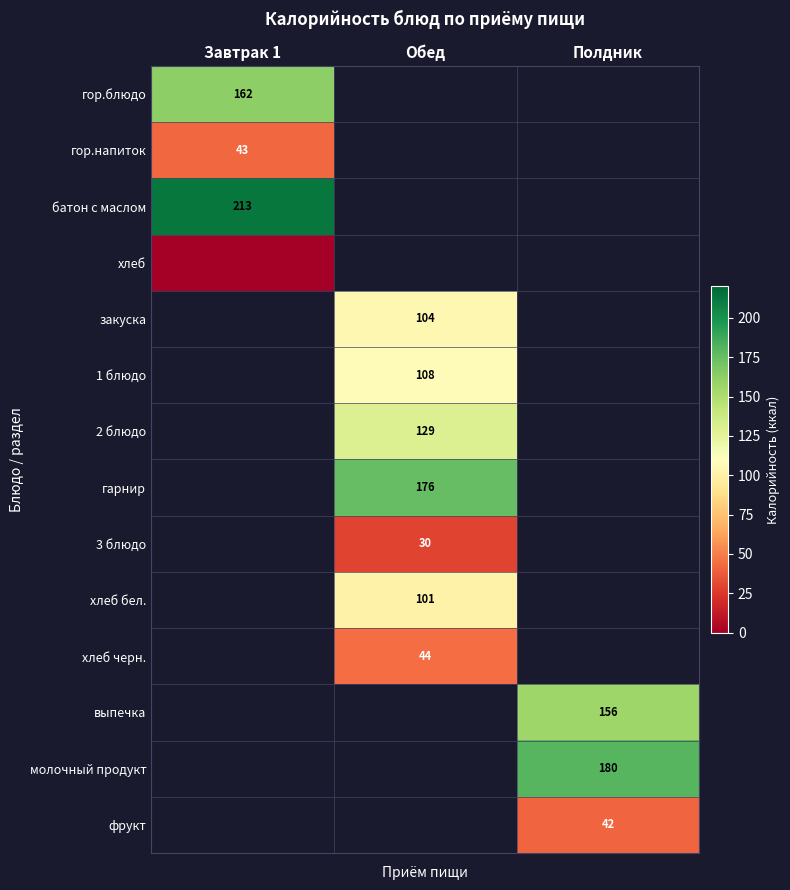

At which category does the chart reach its peak across all series?

Завтрак 1